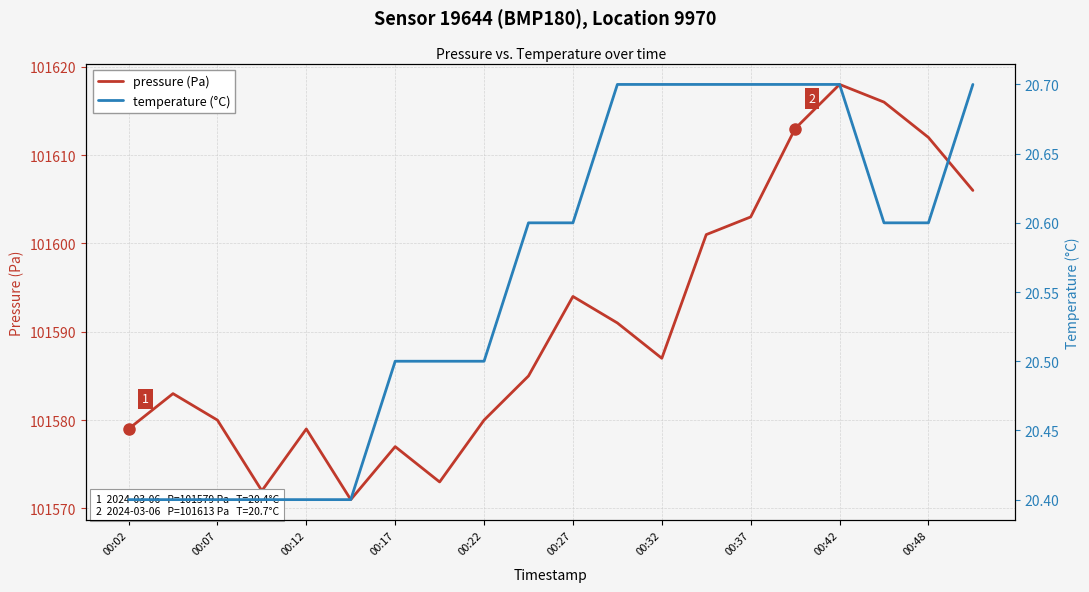

Which category has the highest value in the pressure (Pa) series?

00:42